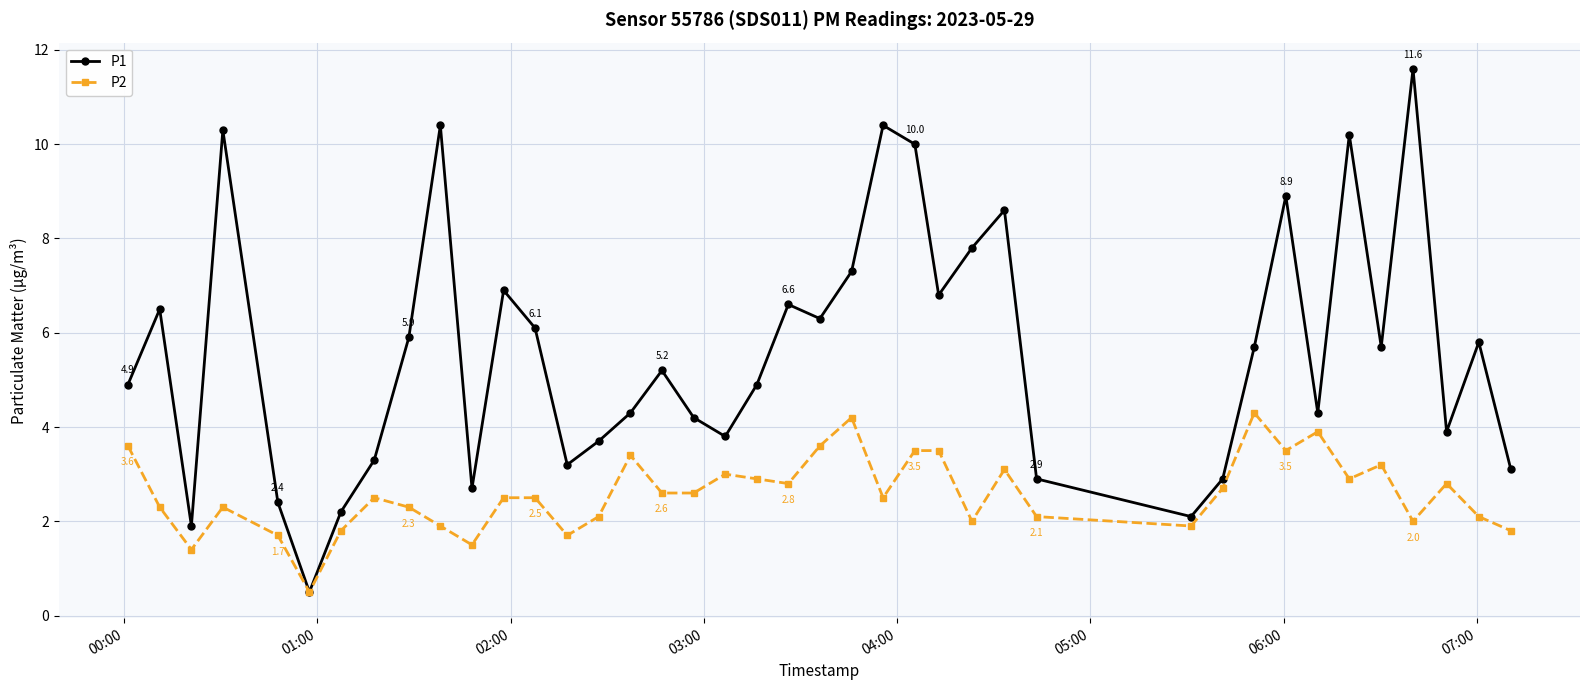

In P1, how many points are lower than both neighbors (excluding endpoints)?

11